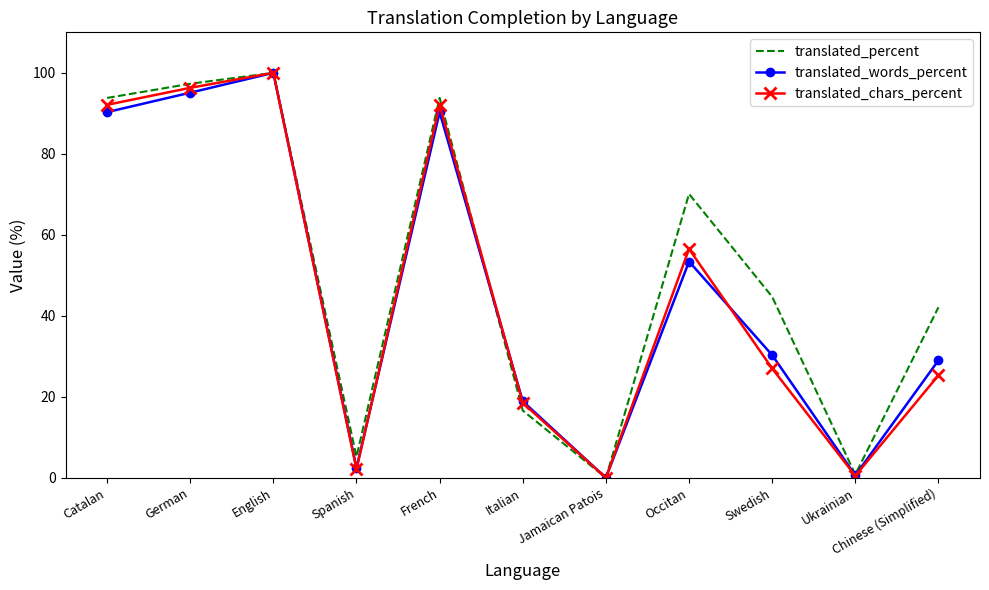

What is the highest value of the translated_chars_percent series?

100.0